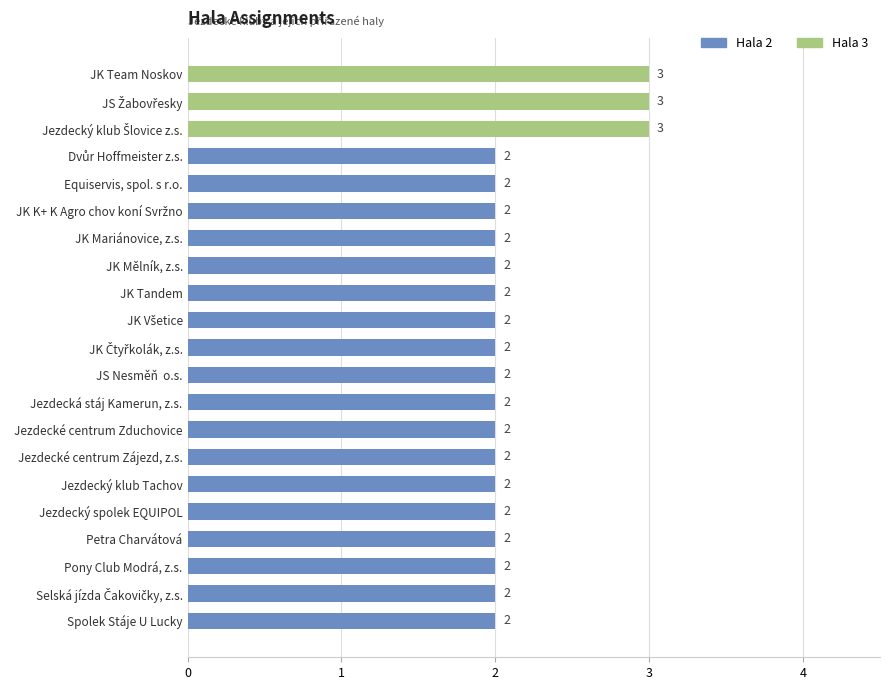

What is the greatest value displayed?

3